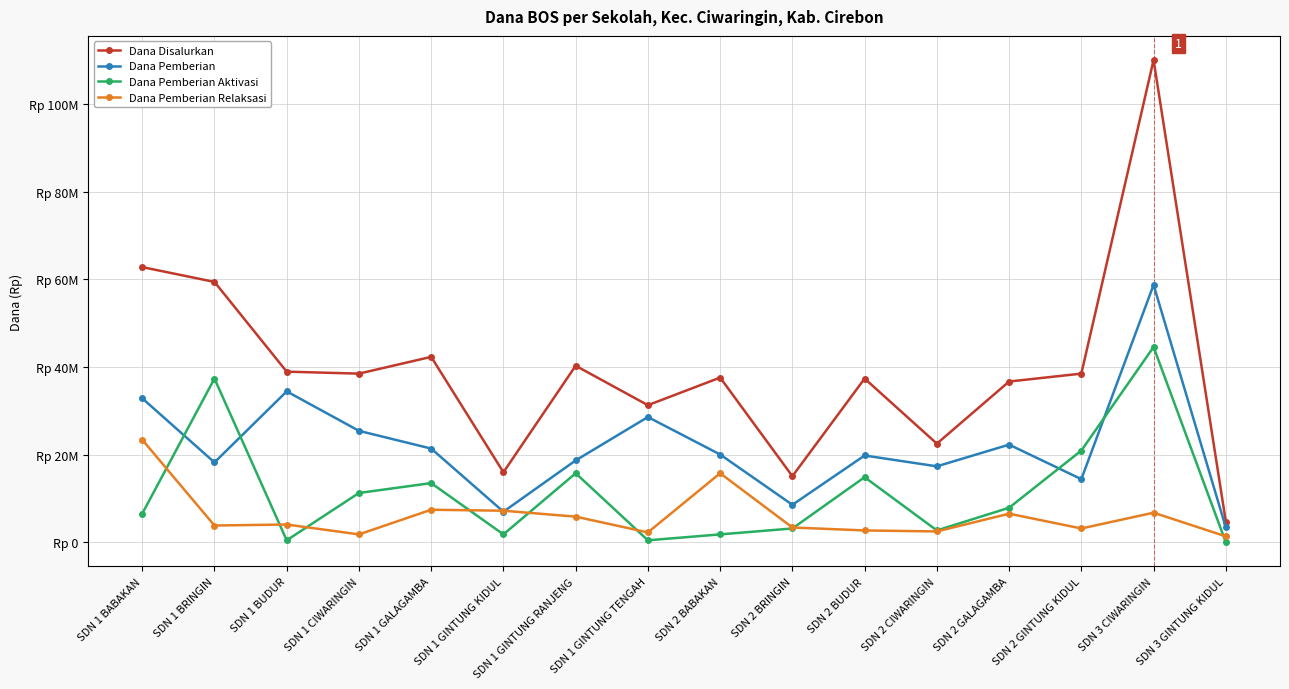

How many data points does each series have?

16